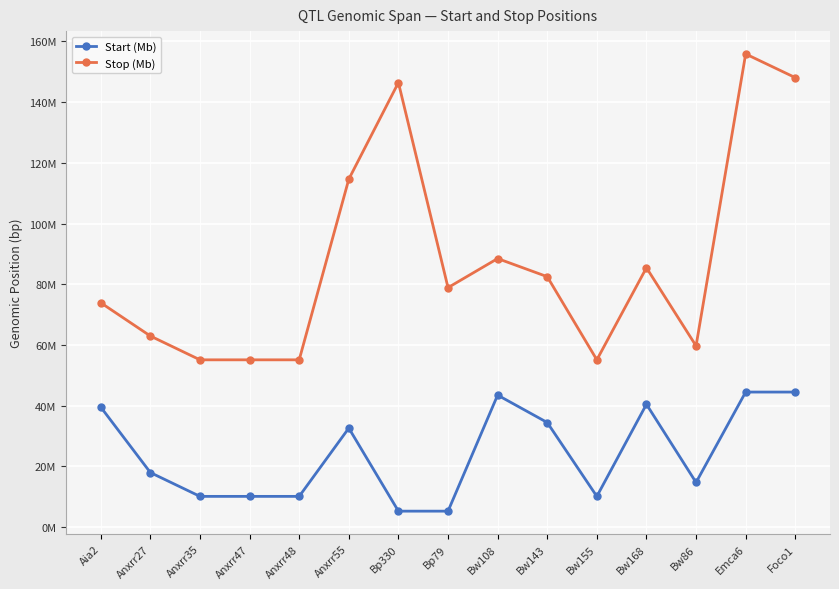

Is this an area chart (filled region under the line)?

No